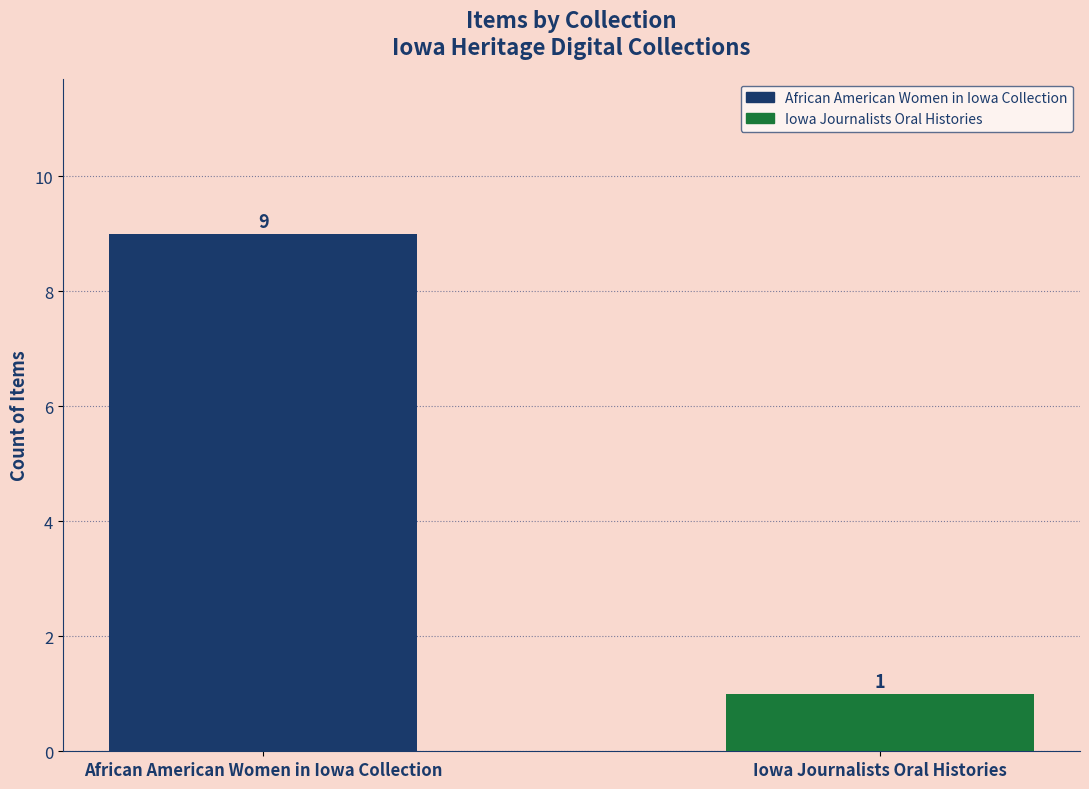

Does the chart contain stacked bars?

No